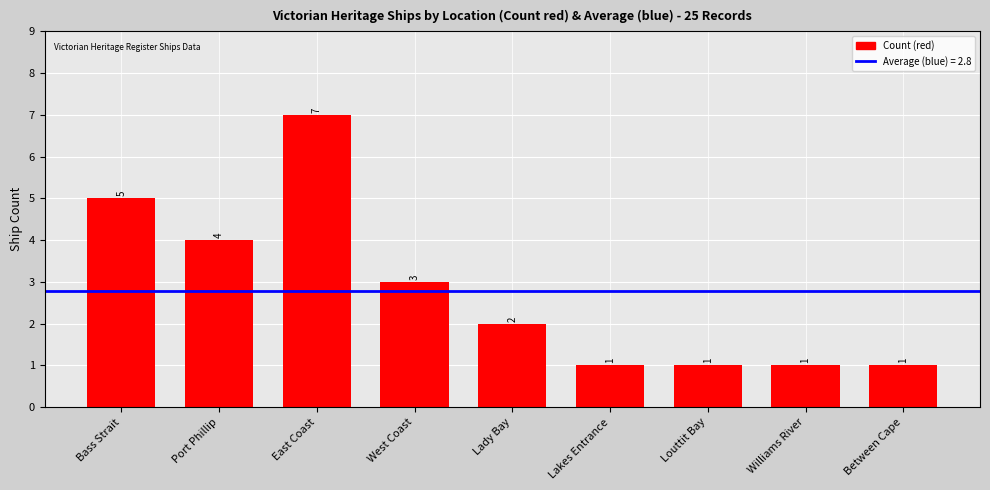

Which category has the highest value across all series?

East Coast